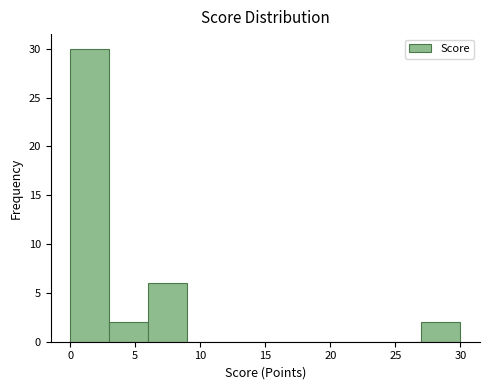

Which range on the x-axis has the tallest bar?

0 to 3